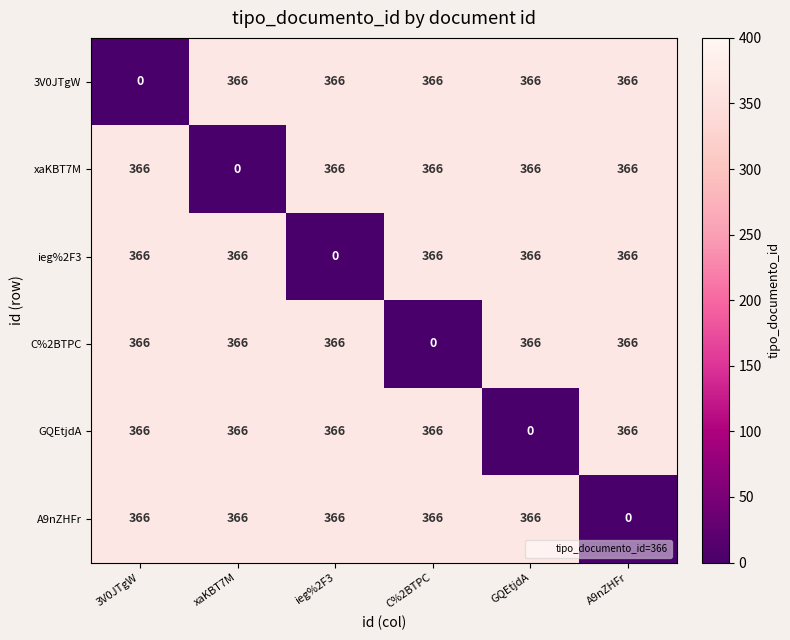

What value does the C%2BTPC series have at ieg%2F3?

366